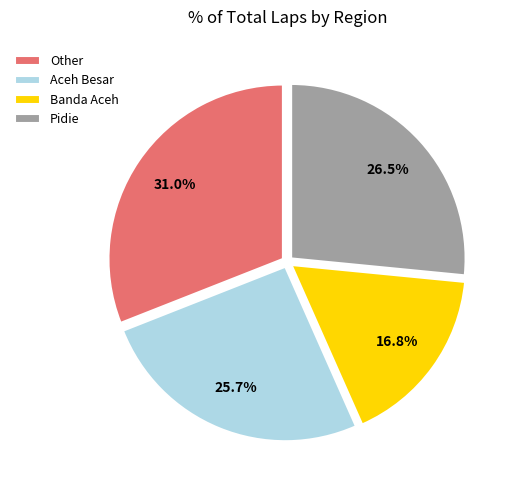

Rank the categories by value from highest to lowest.

Other, Pidie, Aceh Besar, Banda Aceh